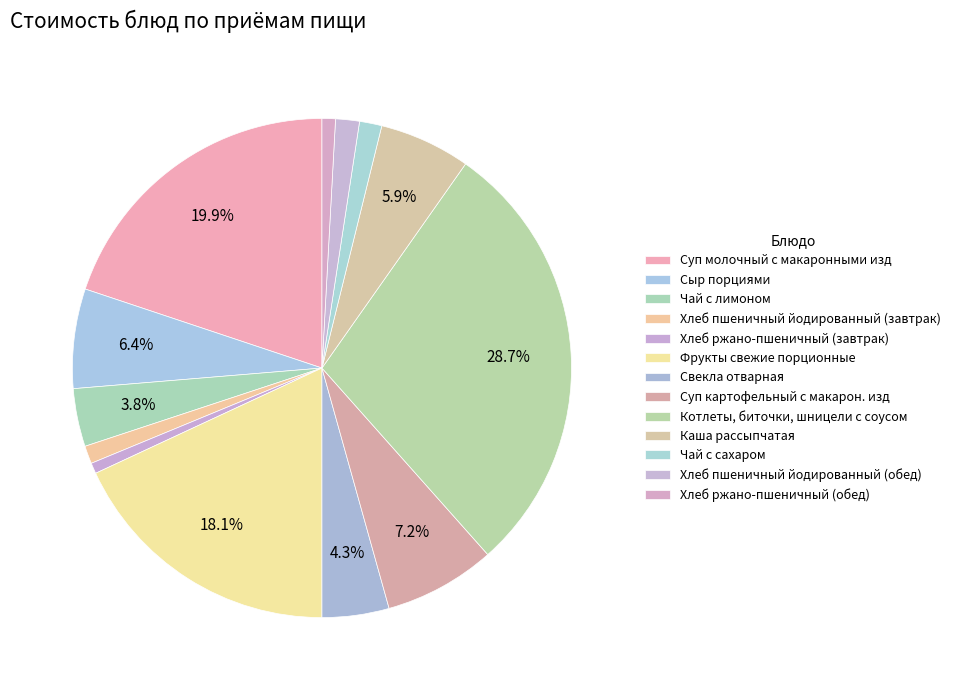

How many segments does this pie chart have?

13